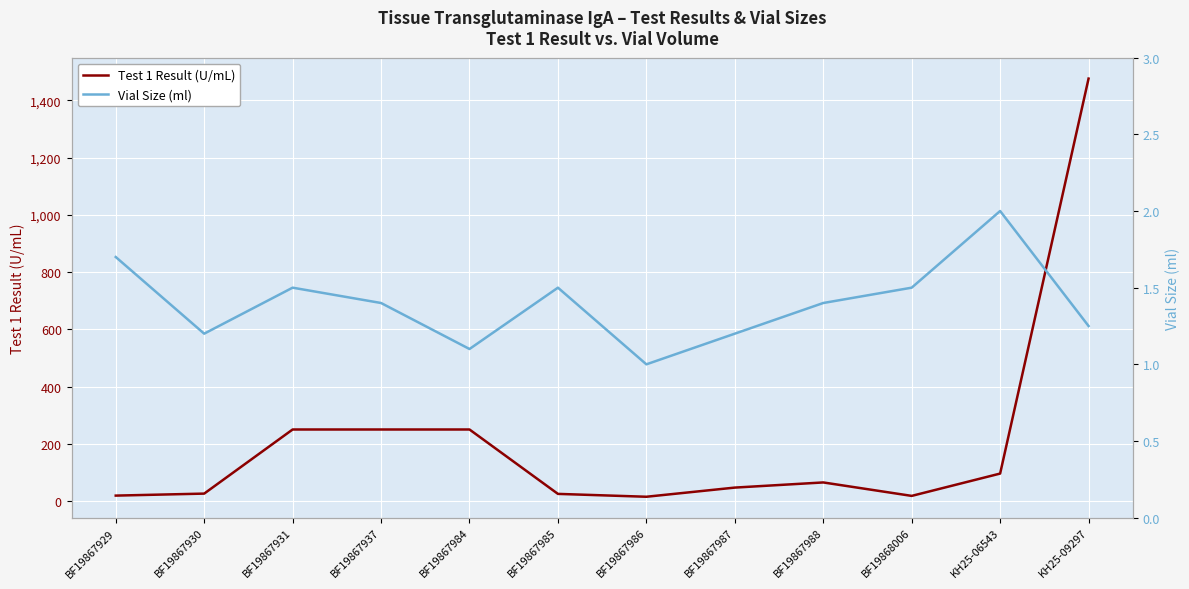

What is the difference between the Test 1 Result (U/mL) values at KH25-06543 and BF19867987?

49